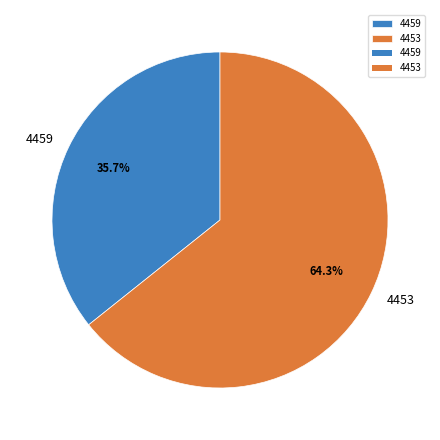

Approximately how many times larger is the value at 4453 compared to 4459?

1.8